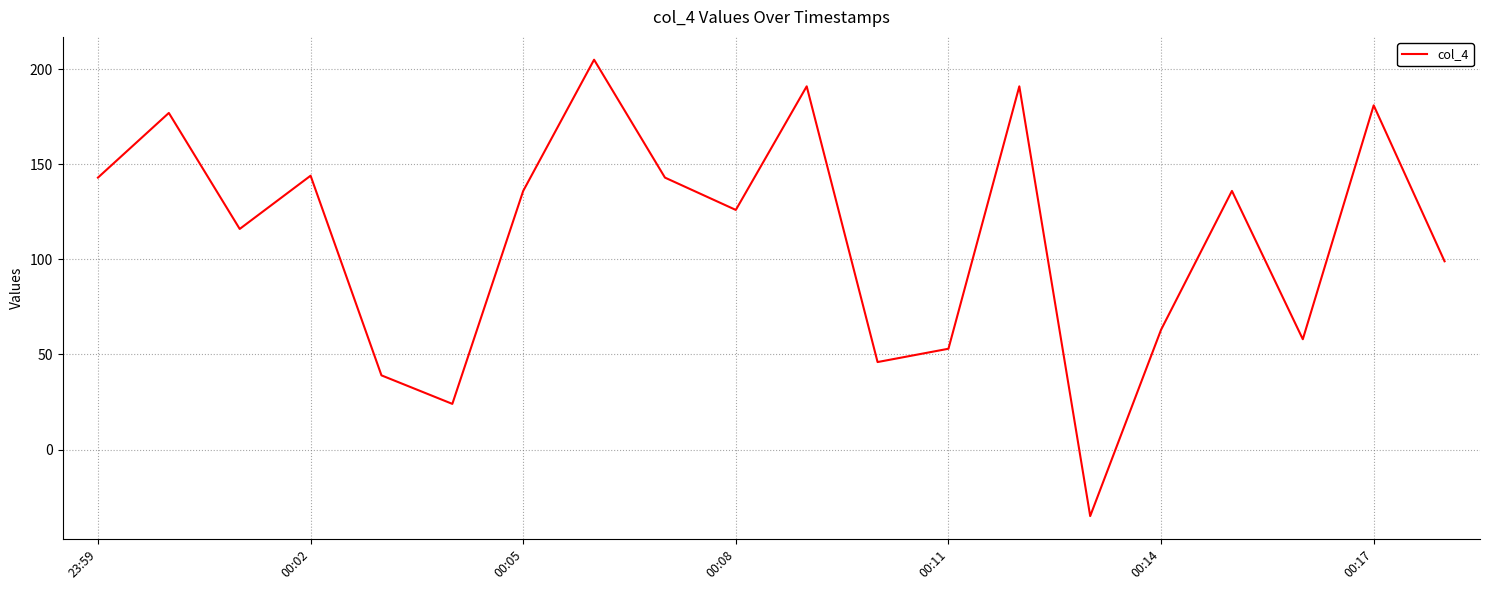

How many series are shown in this chart?

1